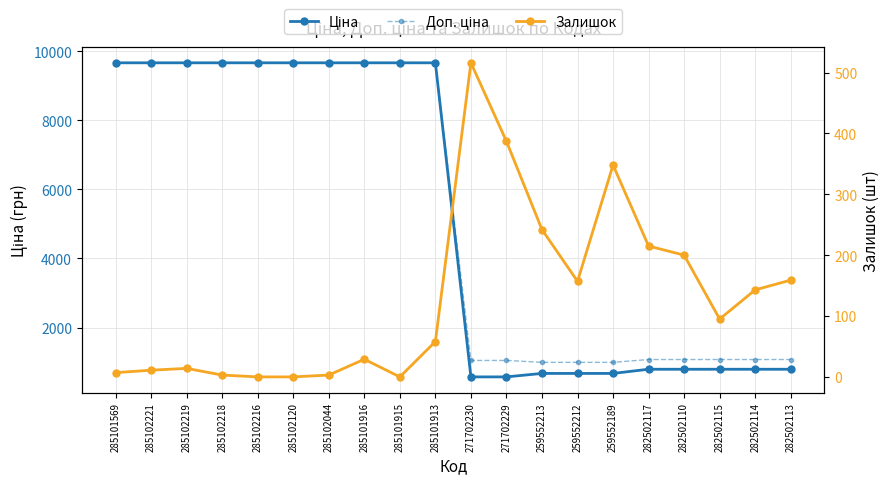

What is the total value across all series at 285101916?

19358.3